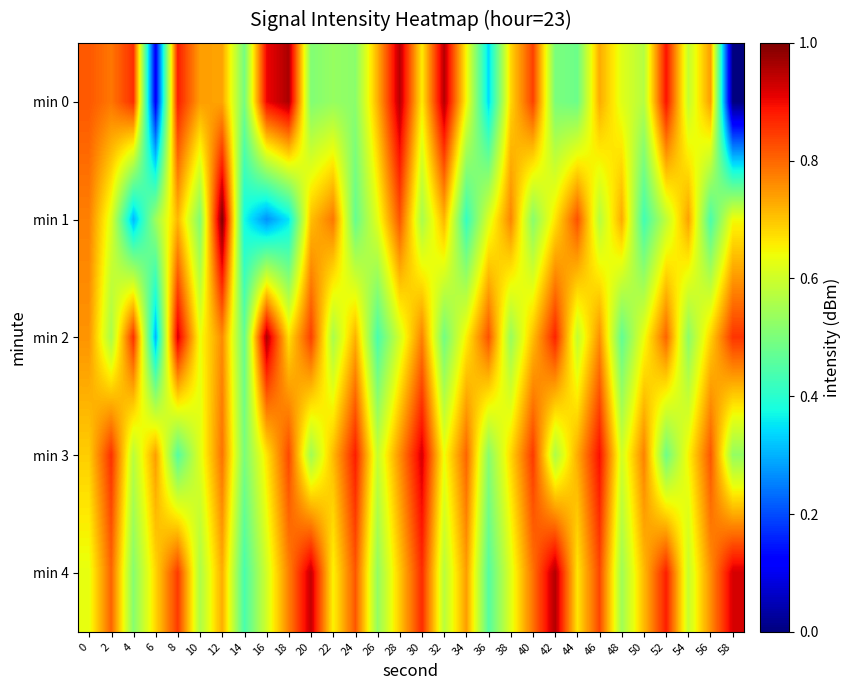

Reading right to left, extract all data points from this chart.

min 0: 58=0.0	56=0.7	54=0.6	52=0.9	50=0.6	48=0.6	46=0.7	44=0.5	42=0.5	40=0.8	38=0.7	36=0.3	34=0.6	32=1.0	30=0.7	28=1.0	26=0.7	24=0.5	22=0.5	20=0.5	18=1.0	16=0.9	14=0.5	12=0.7	10=0.7	8=0.9	6=0.1	4=0.9	2=0.8	0=0.8
min 1: 58=0.6	56=0.4	54=0.7	52=0.6	50=0.4	48=0.7	46=0.6	44=0.8	42=0.7	40=0.5	38=0.8	36=0.6	34=0.4	32=0.7	30=0.6	28=0.8	26=0.6	24=0.5	22=0.8	20=0.7	18=0.4	16=0.3	14=0.4	12=1.0	10=0.5	8=0.7	6=0.5	4=0.3	2=0.6	0=0.8
min 2: 58=0.9	56=0.7	54=0.5	52=0.8	50=0.6	48=0.5	46=0.8	44=0.6	42=0.9	40=0.7	38=0.5	36=0.8	34=0.7	32=0.5	30=0.8	28=0.6	26=0.4	24=0.7	22=0.6	20=0.8	18=0.7	16=1.0	14=0.5	12=0.8	10=0.6	8=0.9	6=0.3	4=0.9	2=0.6	0=0.8
min 3: 58=0.5	56=0.8	54=0.7	52=0.5	50=0.8	48=0.6	46=0.9	44=0.7	42=0.6	40=0.8	38=0.7	36=0.5	34=0.8	32=0.6	30=0.9	28=0.8	26=0.6	24=0.9	22=0.7	20=0.5	18=0.8	16=0.7	14=0.5	12=0.8	10=0.6	8=0.5	6=0.7	4=0.6	2=0.9	0=0.7
min 4: 58=0.9	56=0.8	54=0.6	52=0.9	50=0.7	48=0.5	46=0.8	44=0.7	42=1.0	40=0.8	38=0.6	36=0.5	34=0.7	32=0.6	30=0.9	28=0.7	26=0.5	24=0.8	22=0.7	20=0.9	18=0.8	16=0.6	14=0.4	12=0.7	10=0.6	8=0.8	6=0.7	4=0.5	2=0.8	0=0.6